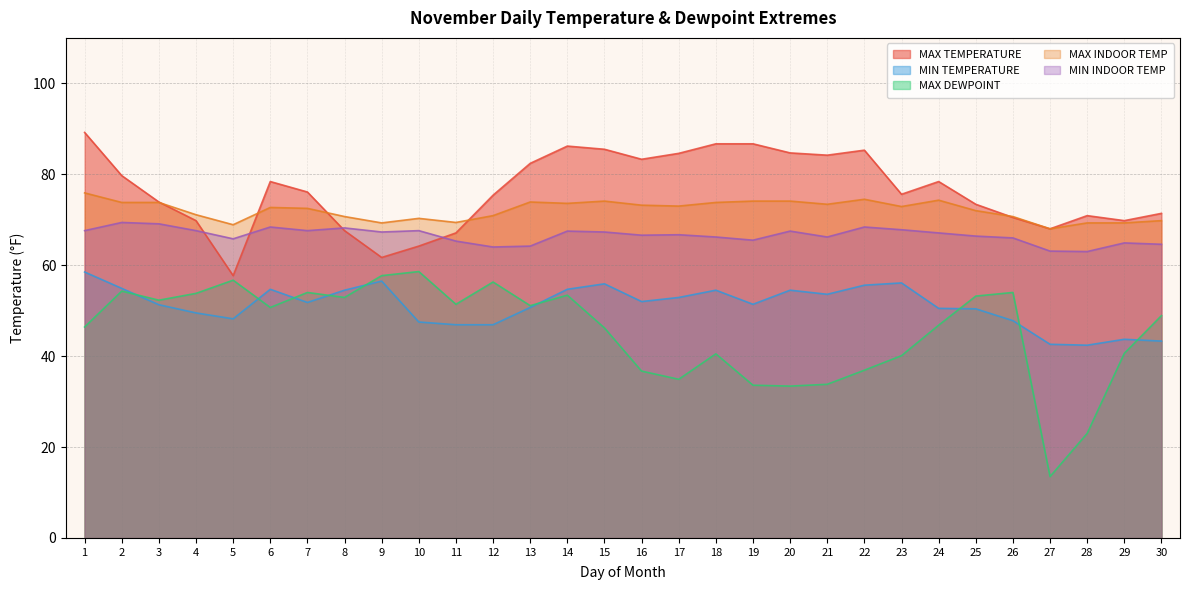

Does the chart have visible grid lines?

Yes